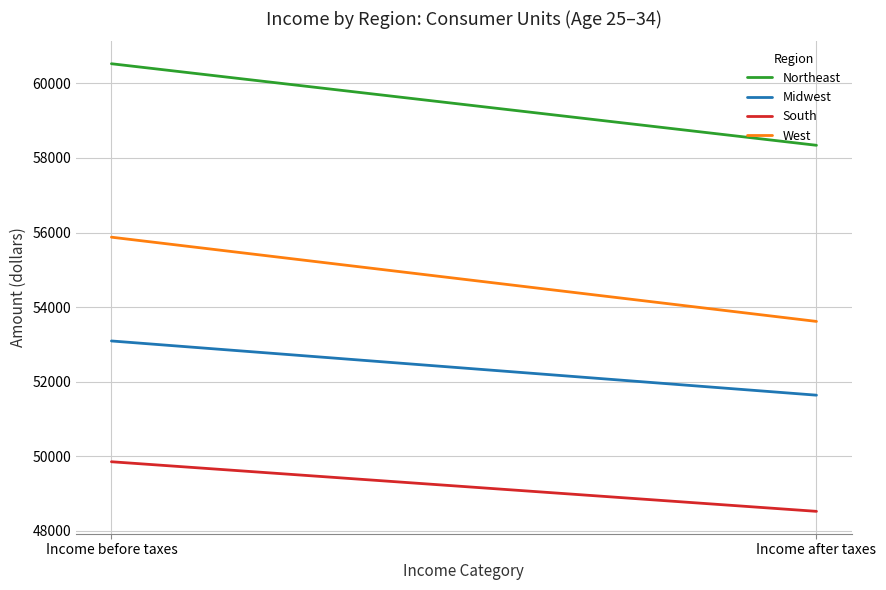

What is the difference between the maximum and minimum values in the South series?

1330